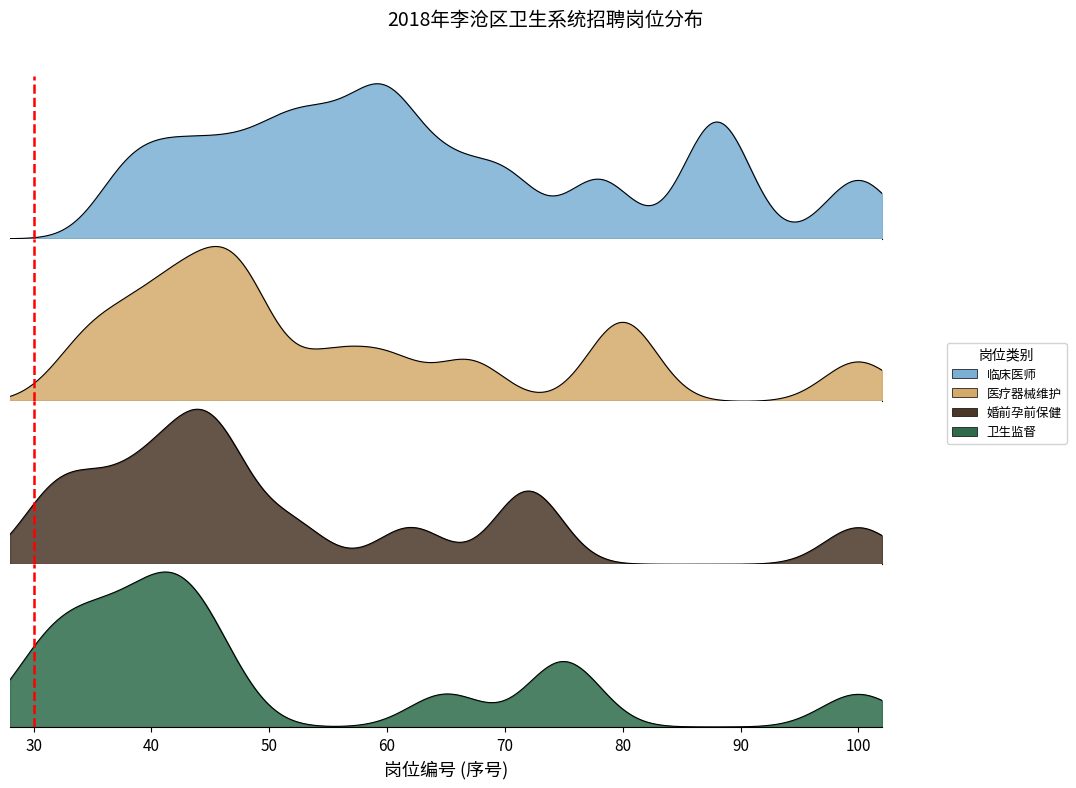

What is the difference between the maximum and minimum values in the 卫生监督 series?

1